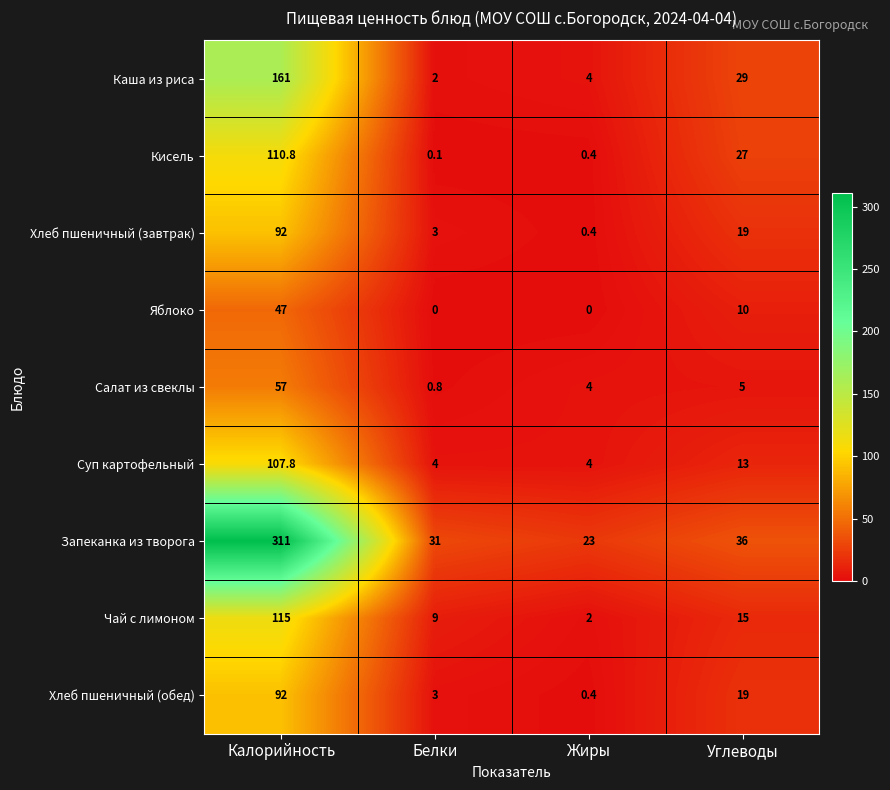

How many series are shown in this chart?

9